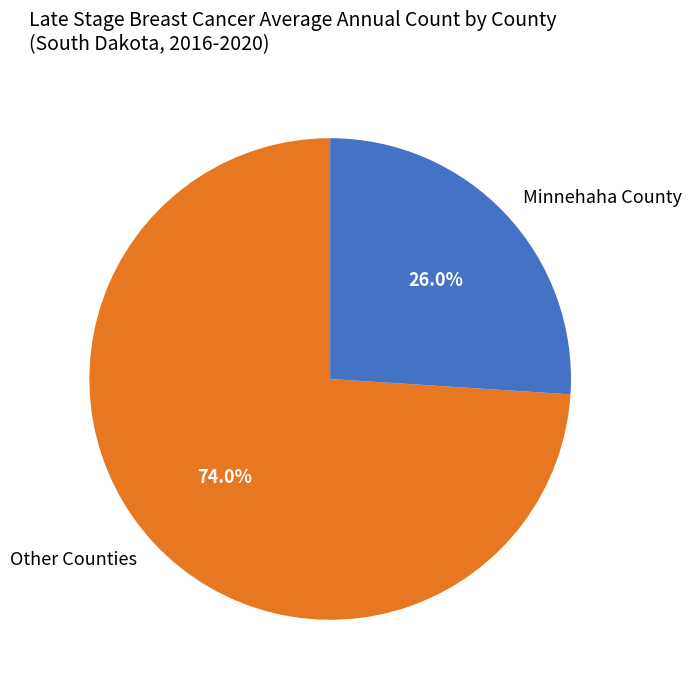

Rank the categories by value from lowest to highest.

Minnehaha County, Other Counties